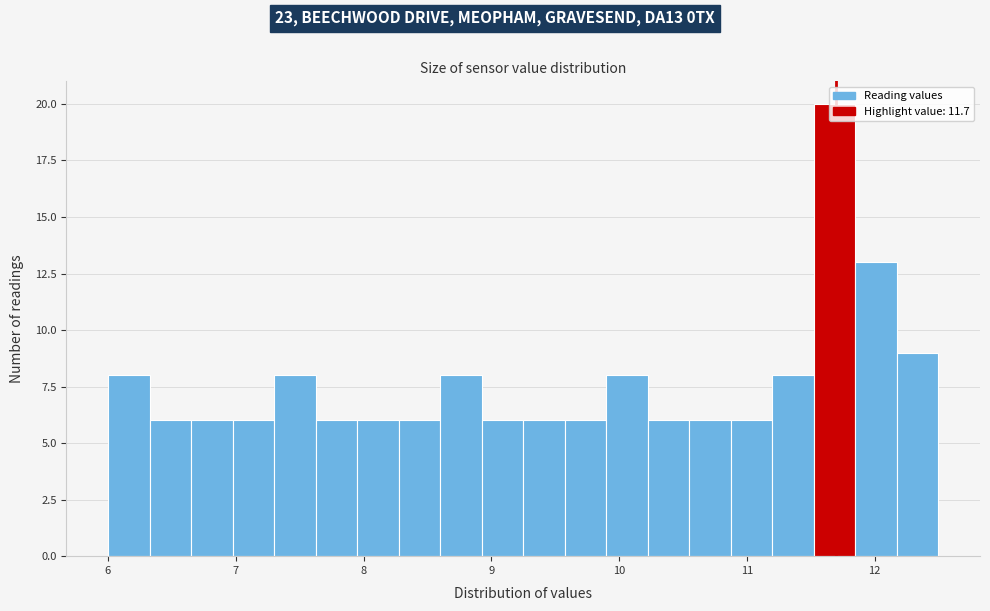

Read against the x-axis, roughly where is the centre of the tallest bar?

11.7